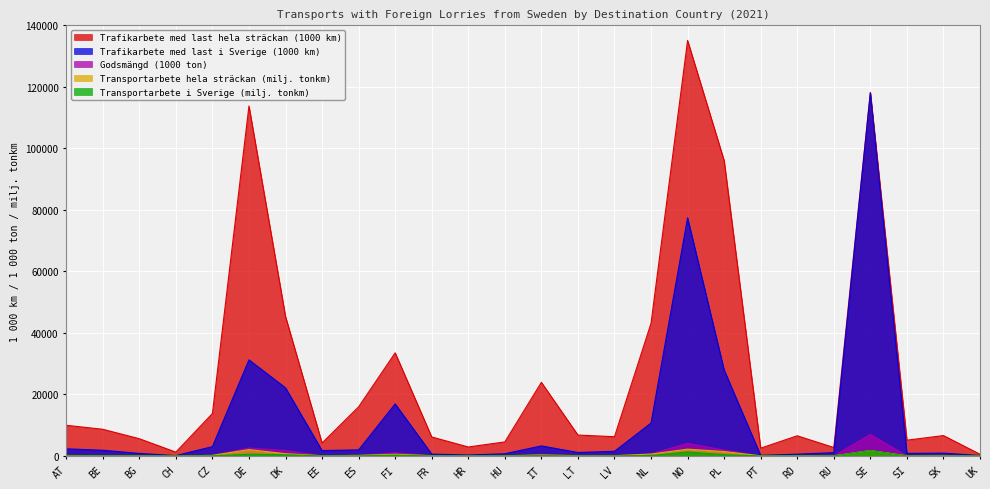

List the labels in order of Trafikarbete med last hela sträckan (1000 km) value, largest first.

NO, SE, DE, PL, DK, NL, FI, IT, ES, CZ, AT, BE, LT, SK, RO, LV, FR, BG, SI, HU, EE, HR, RU, PT, CH, UK